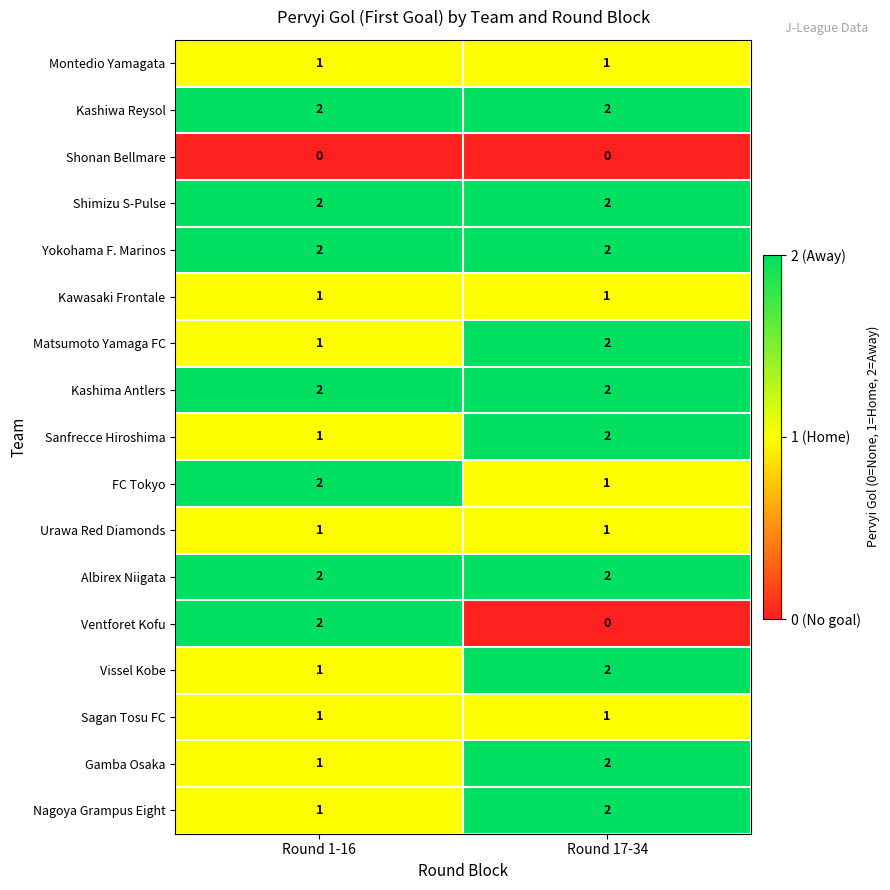

Which series has the widest spread of values?

Ventforet Kofu